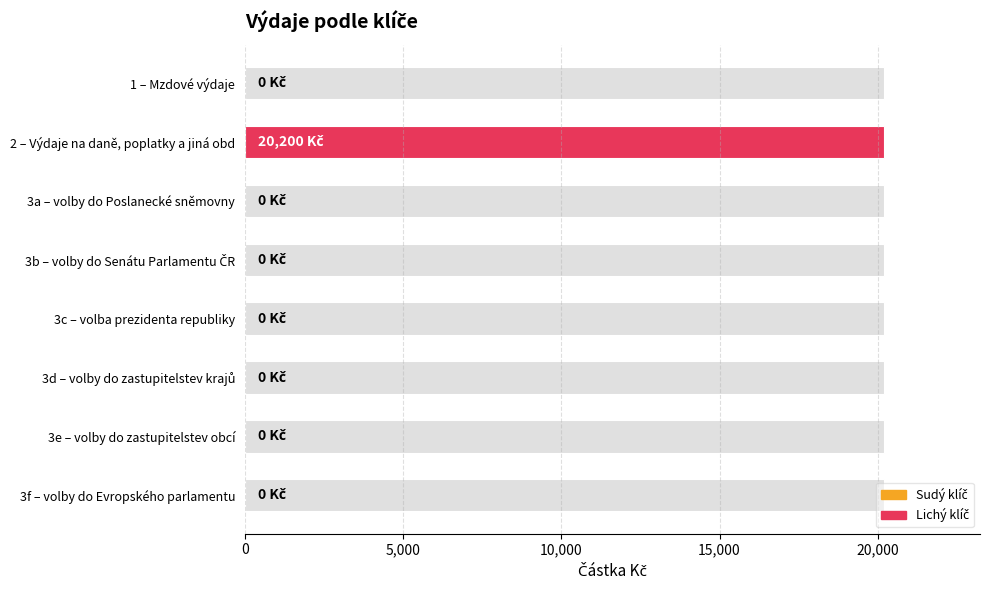

How many bars are there in total?

8